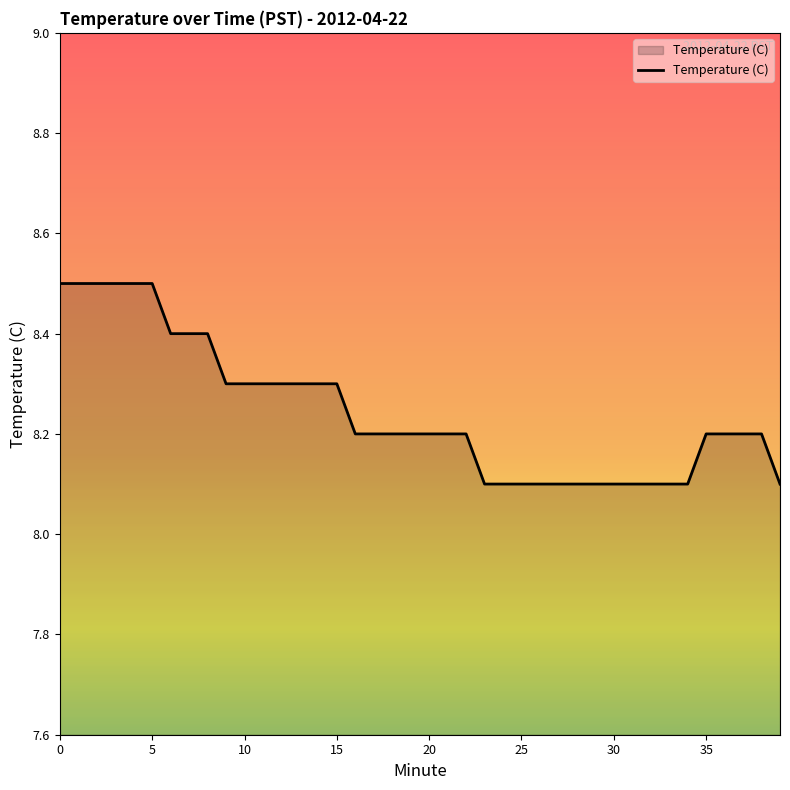

Does the chart have visible grid lines?

No